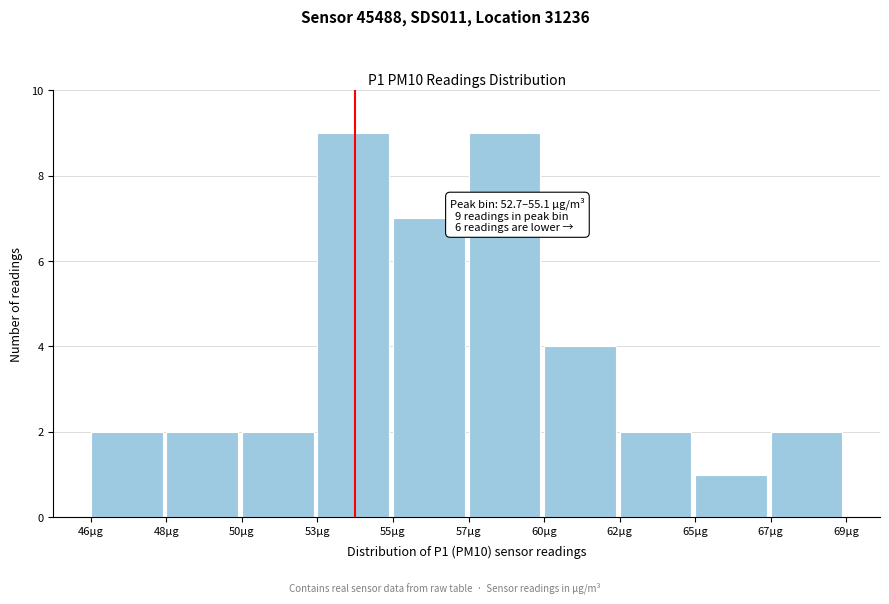

Reading left to right, what are all the values shown in this chart?

46µg=2	48µg=2	50µg=2	53µg=9	55µg=7	57µg=9	60µg=4	62µg=2	65µg=1	67µg=2